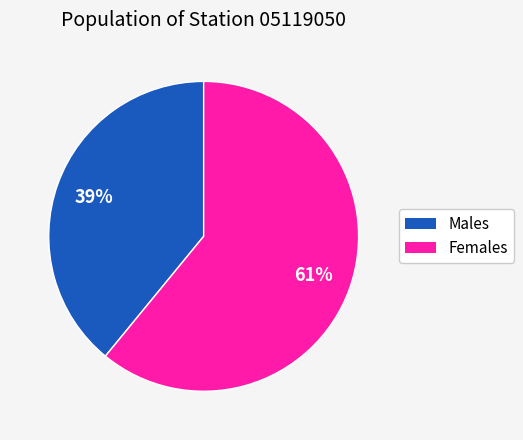

To the nearest percent, what is the difference between the largest and smallest slice percentages?

22%